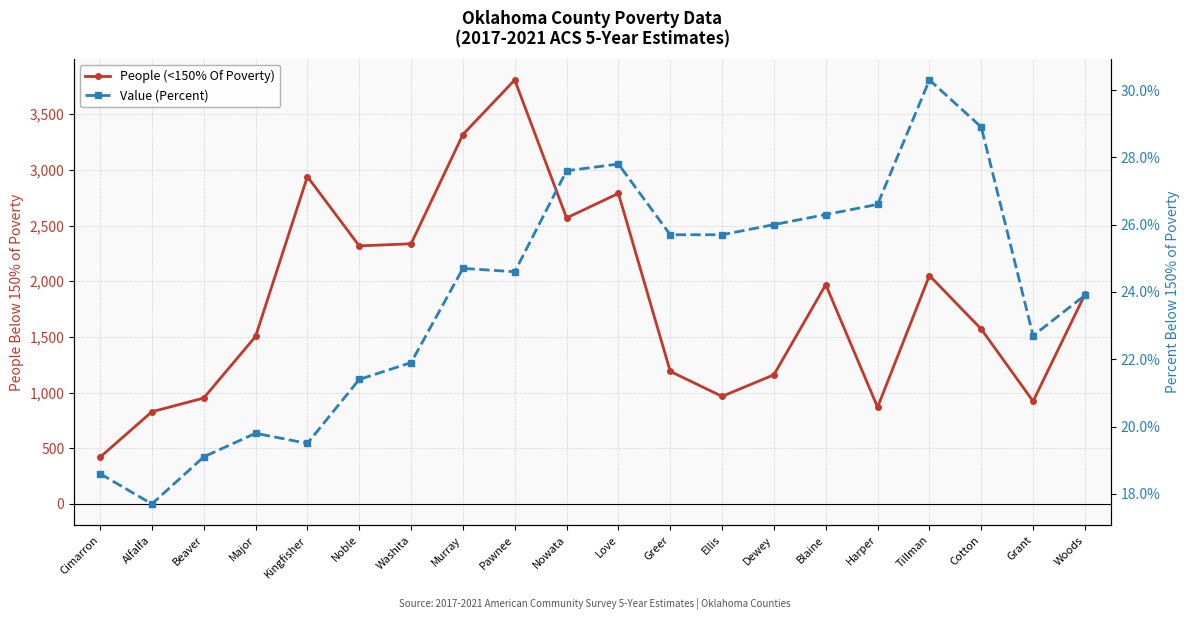

Where is the first local maximum for Value (Percent)?

Major